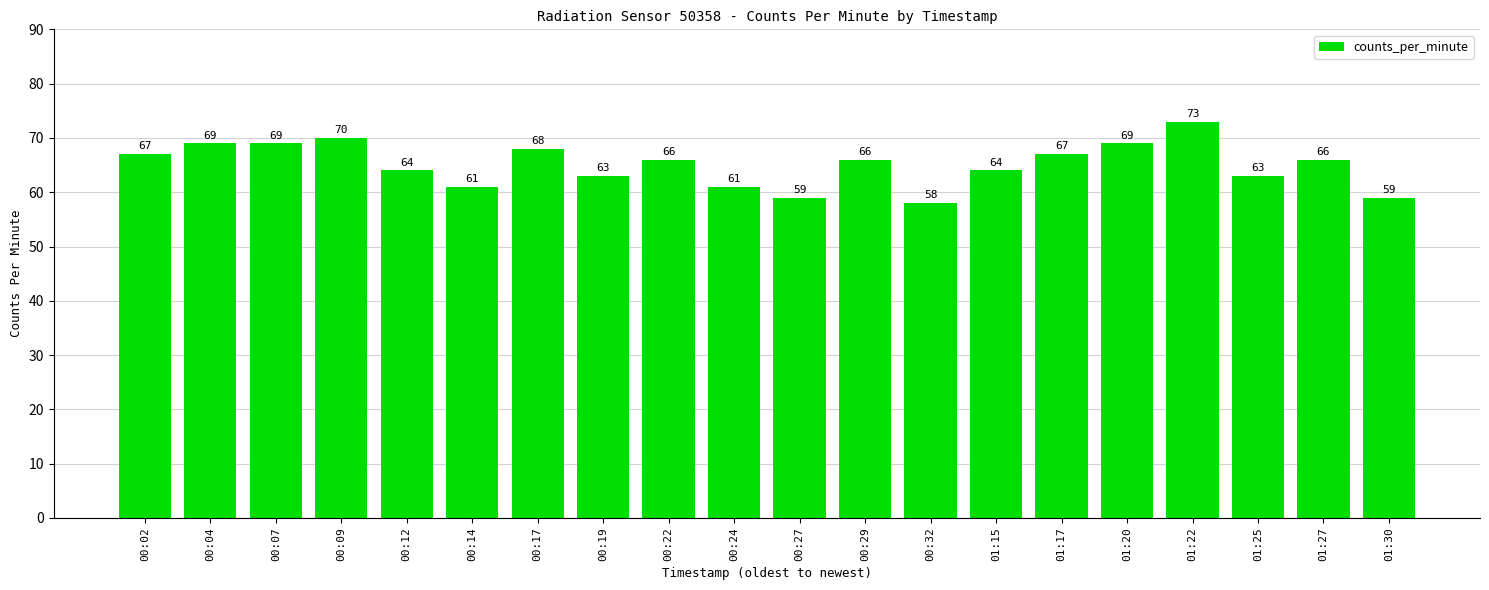

What is the average value?

65